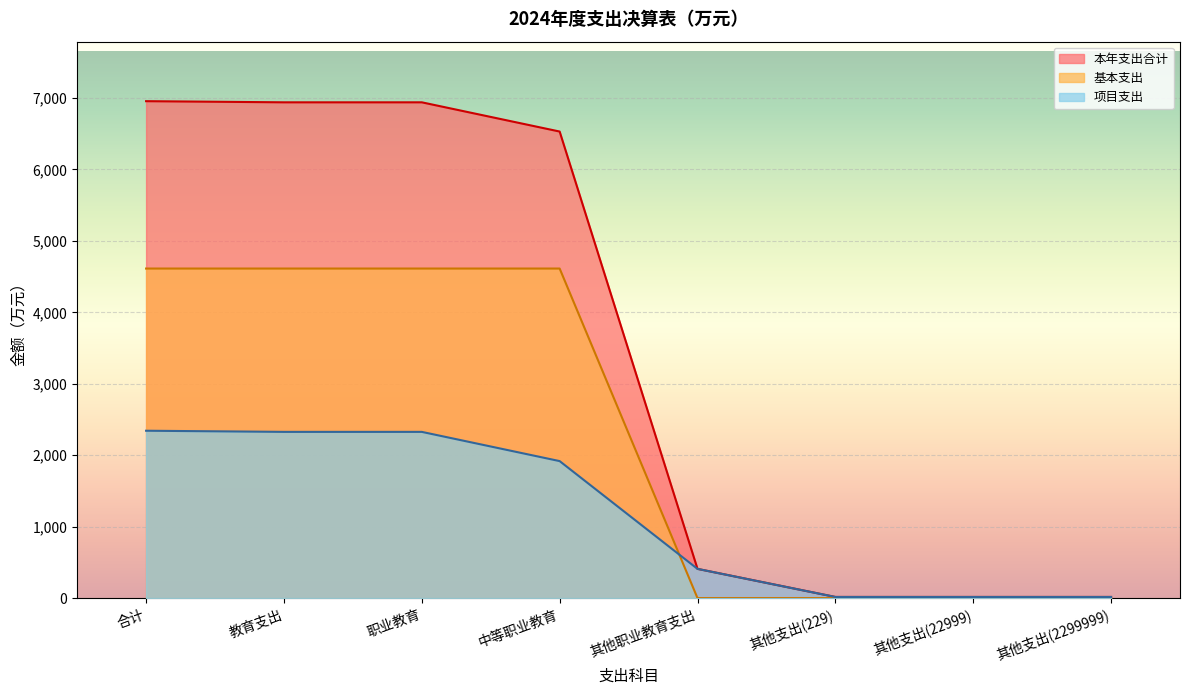

What position from the right is 其他支出(2299999)?

1